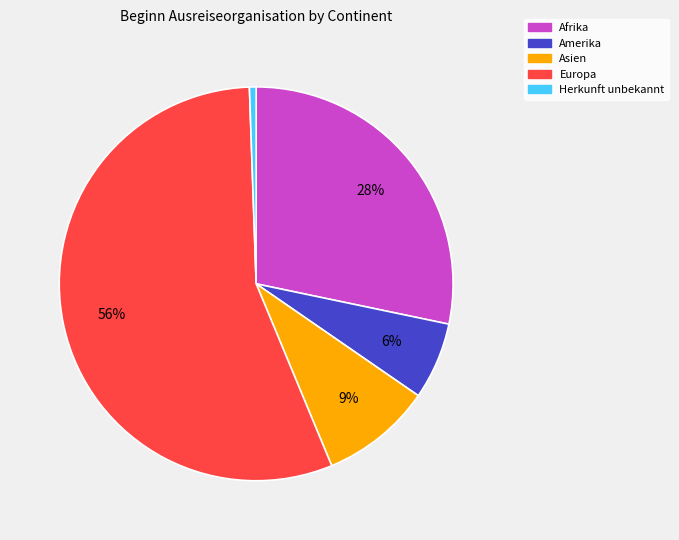

Does Europa account for over 50% of the chart?

Yes